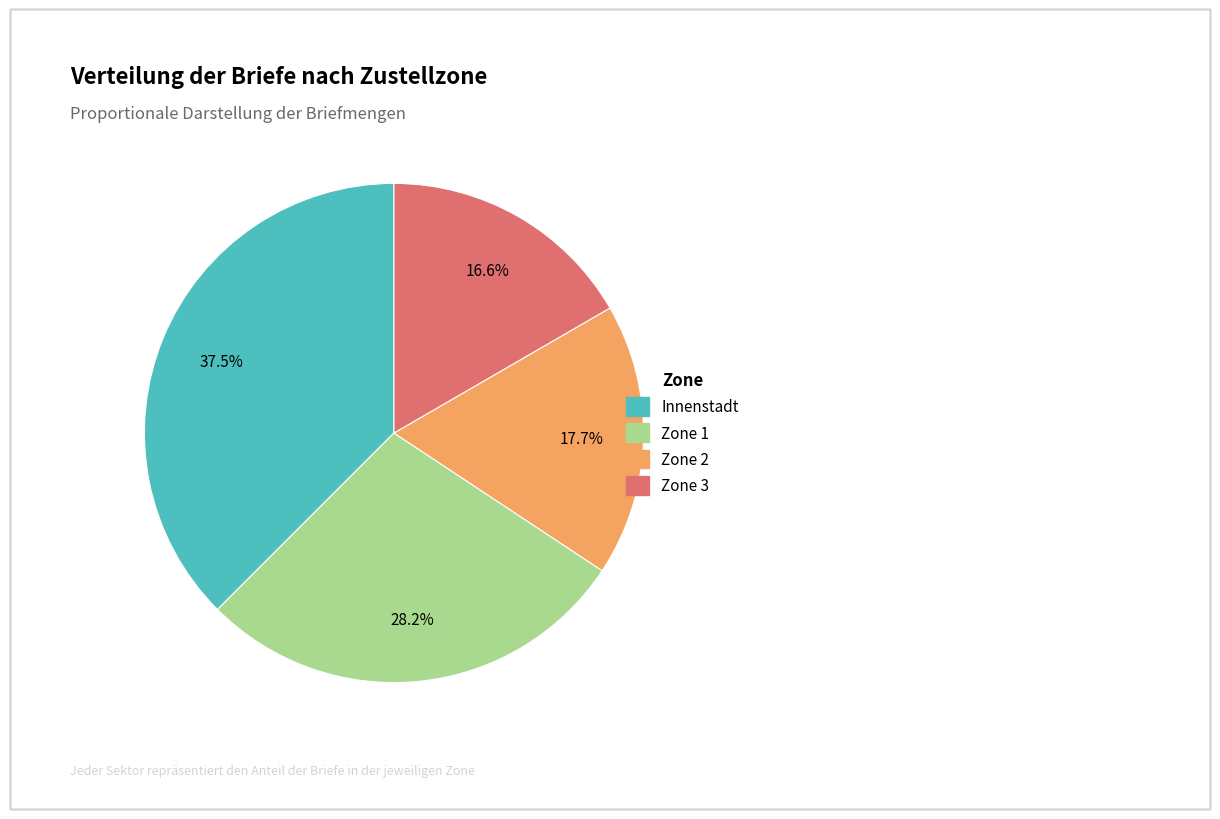

Is it true that Zone 2 is 32% of the pie?

False